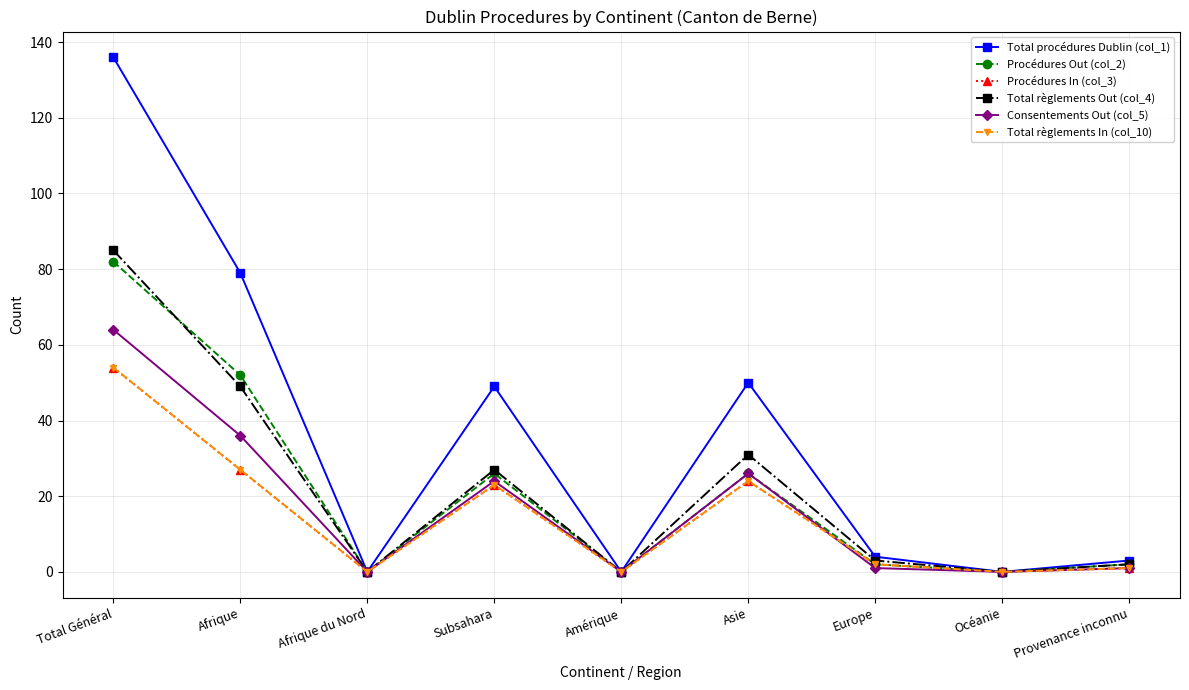

List the labels in order of Total procédures Dublin (col_1) value, smallest first.

Afrique du Nord, Amérique, Océanie, Provenance inconnu, Europe, Subsahara, Asie, Afrique, Total Général